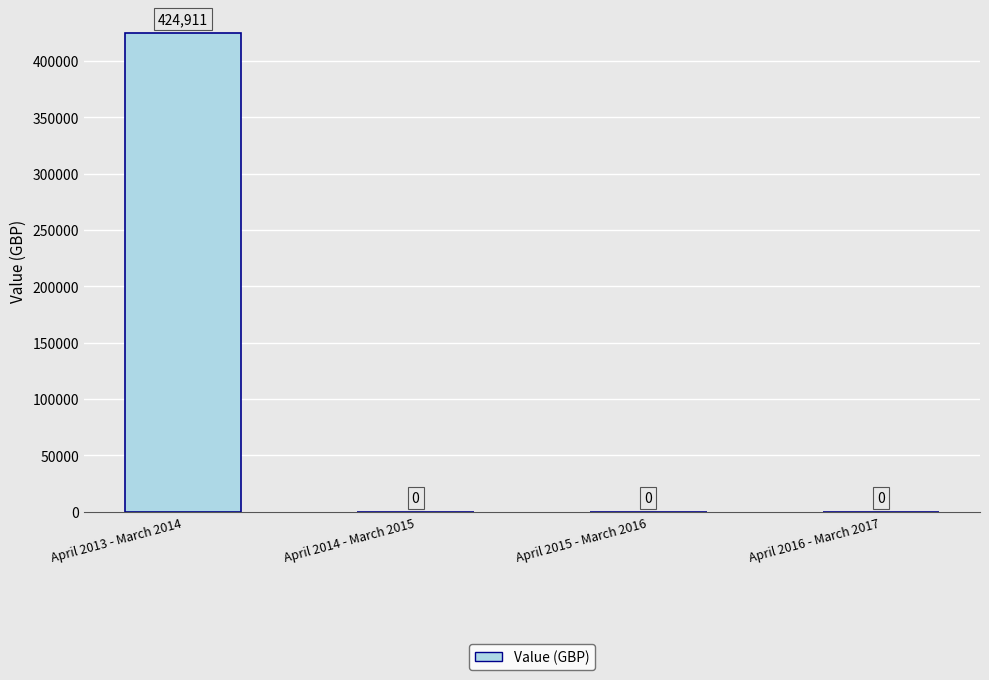

What is the approximate value at April 2013 - March 2014, to the nearest 50?

424900